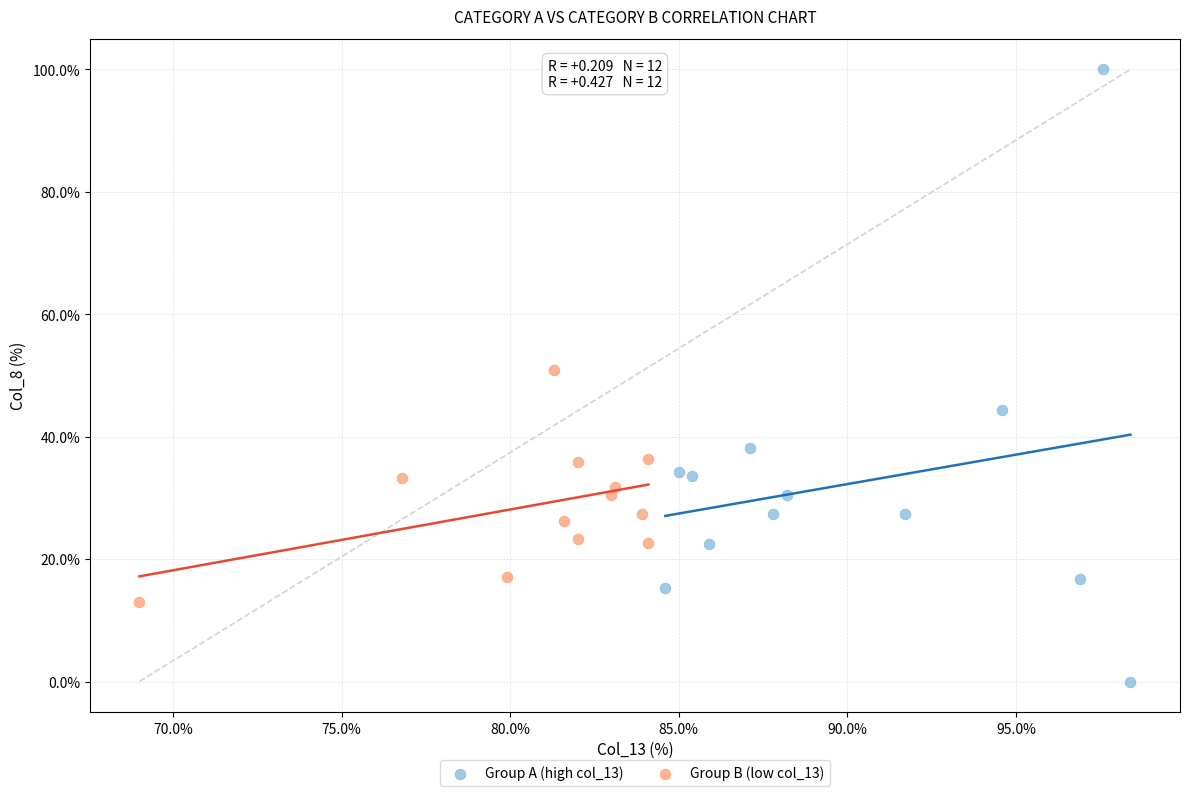

Which series contains the highest Y value?

Group A (high col_13)